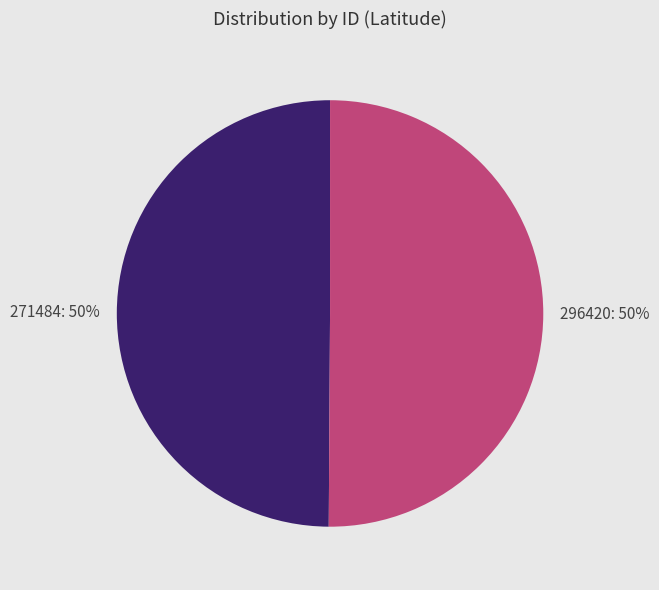

What percentage is the 271484 slice, to the nearest percent?

50%